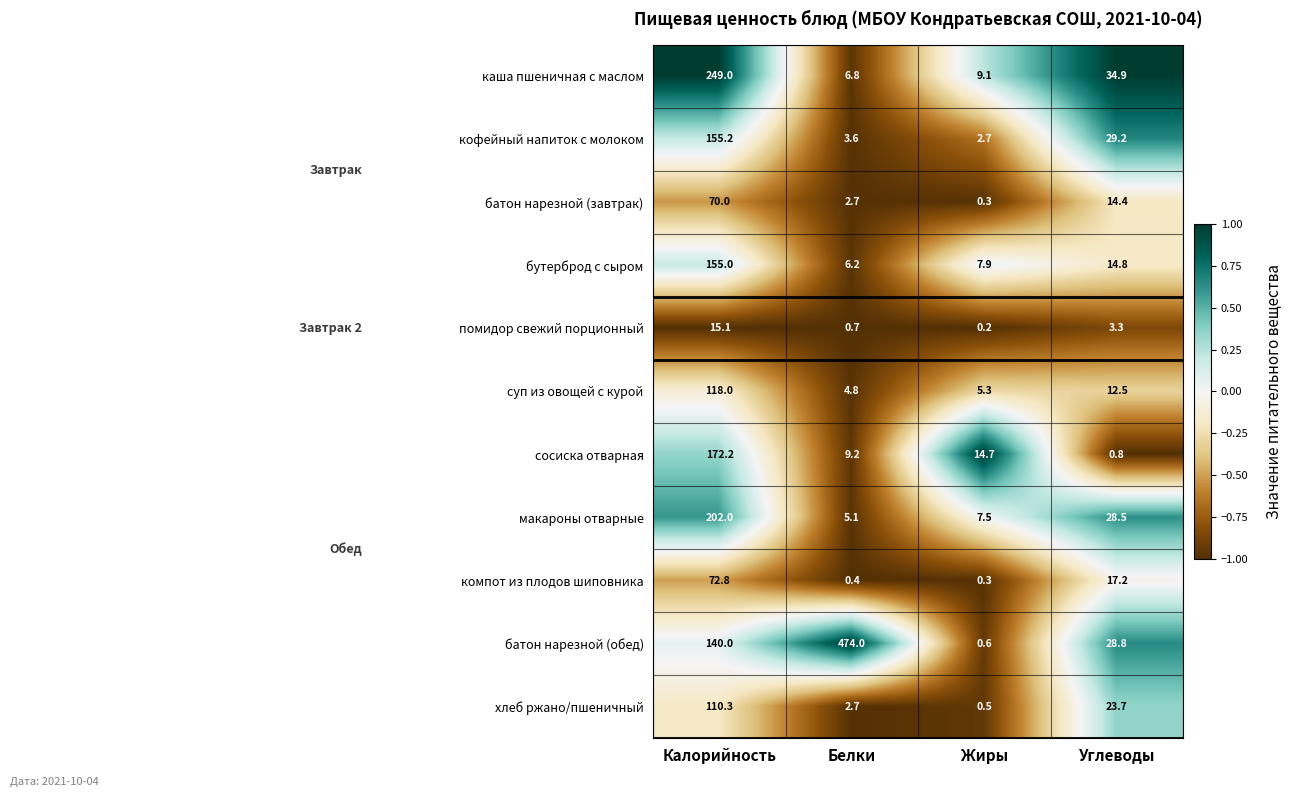

Where is бутерброд с сыром nearest to the value 80?

Углеводы